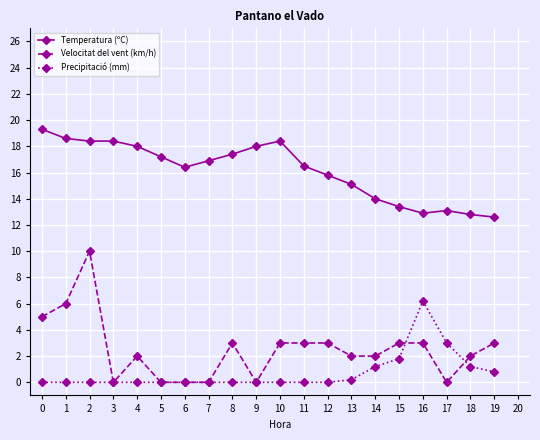

What is the maximum value shown in the chart?

19.3